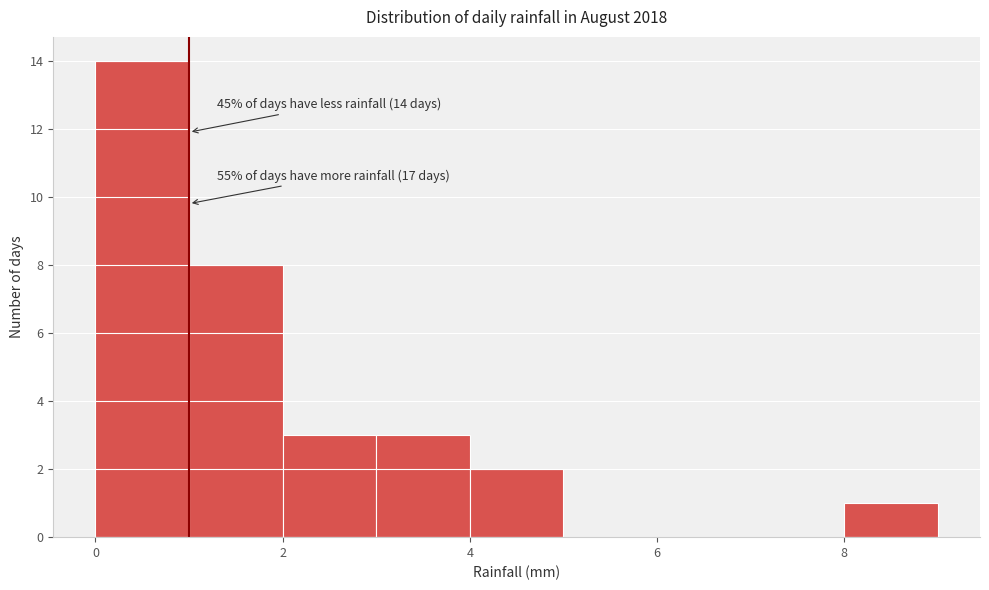

Over which range of the x-axis is the bar tallest?

0 to 1